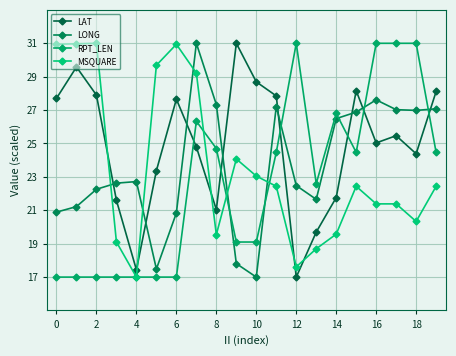

How many interior local valleys does the RPT_LEN series have?

2